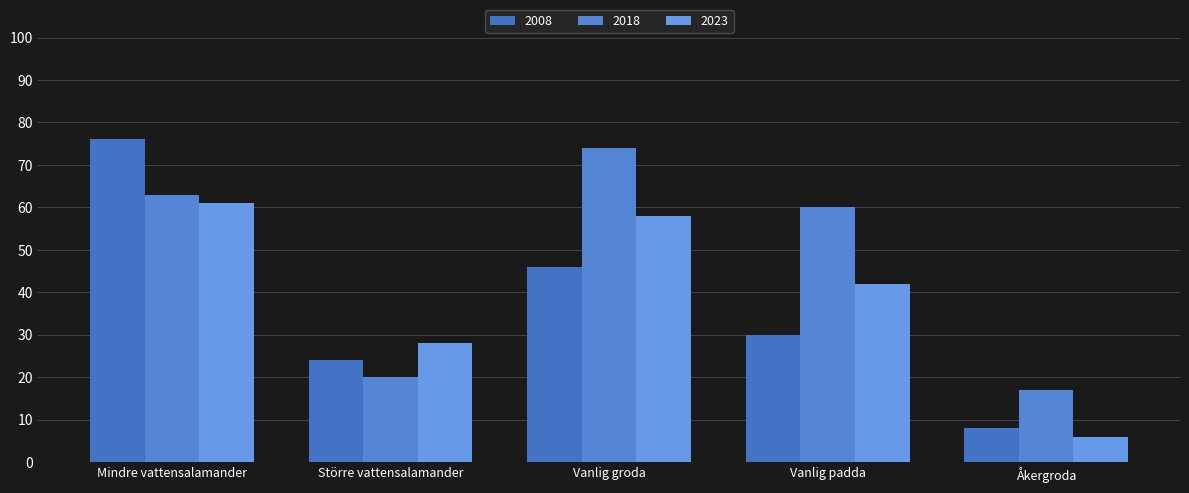

List the series in order of their peak value, highest first.

2008, 2018, 2023